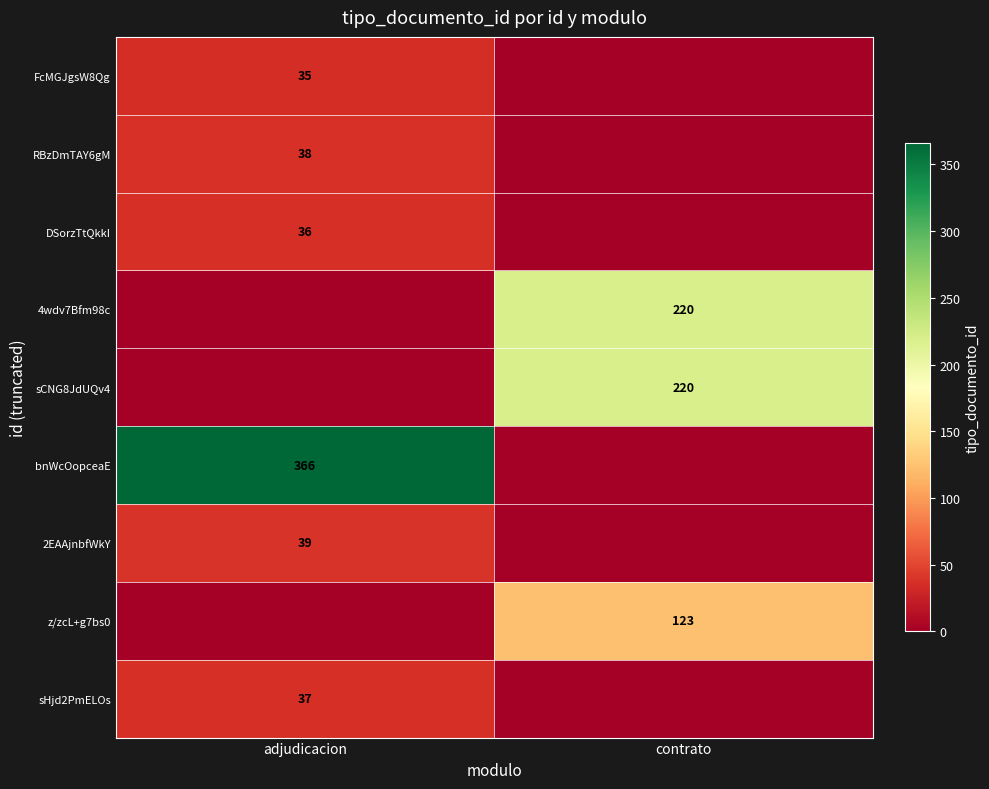

The 4wdv7Bfm98c series shows 135 at contrato. True or false?

False